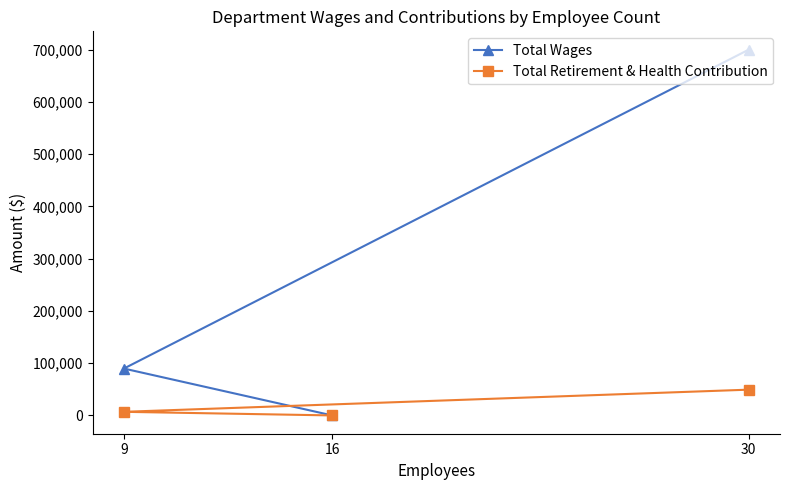

True or false: Total Retirement & Health Contribution has a value of 6918 at 9.

True